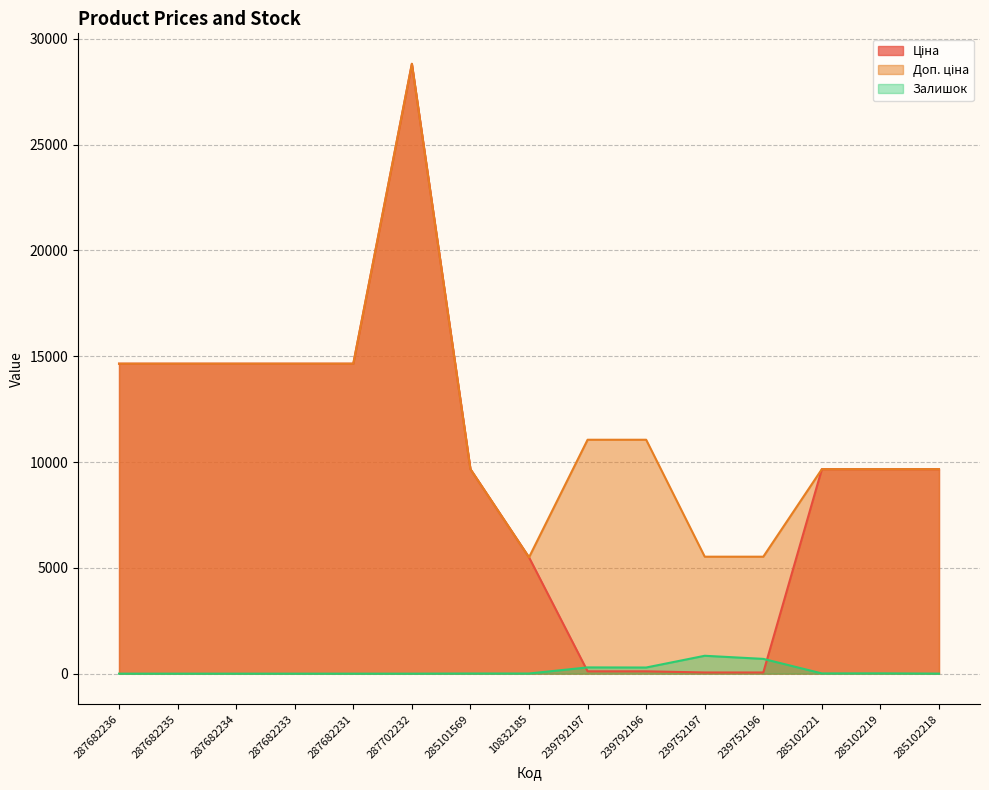

Where does the Залишок series first go above 7?

239792197